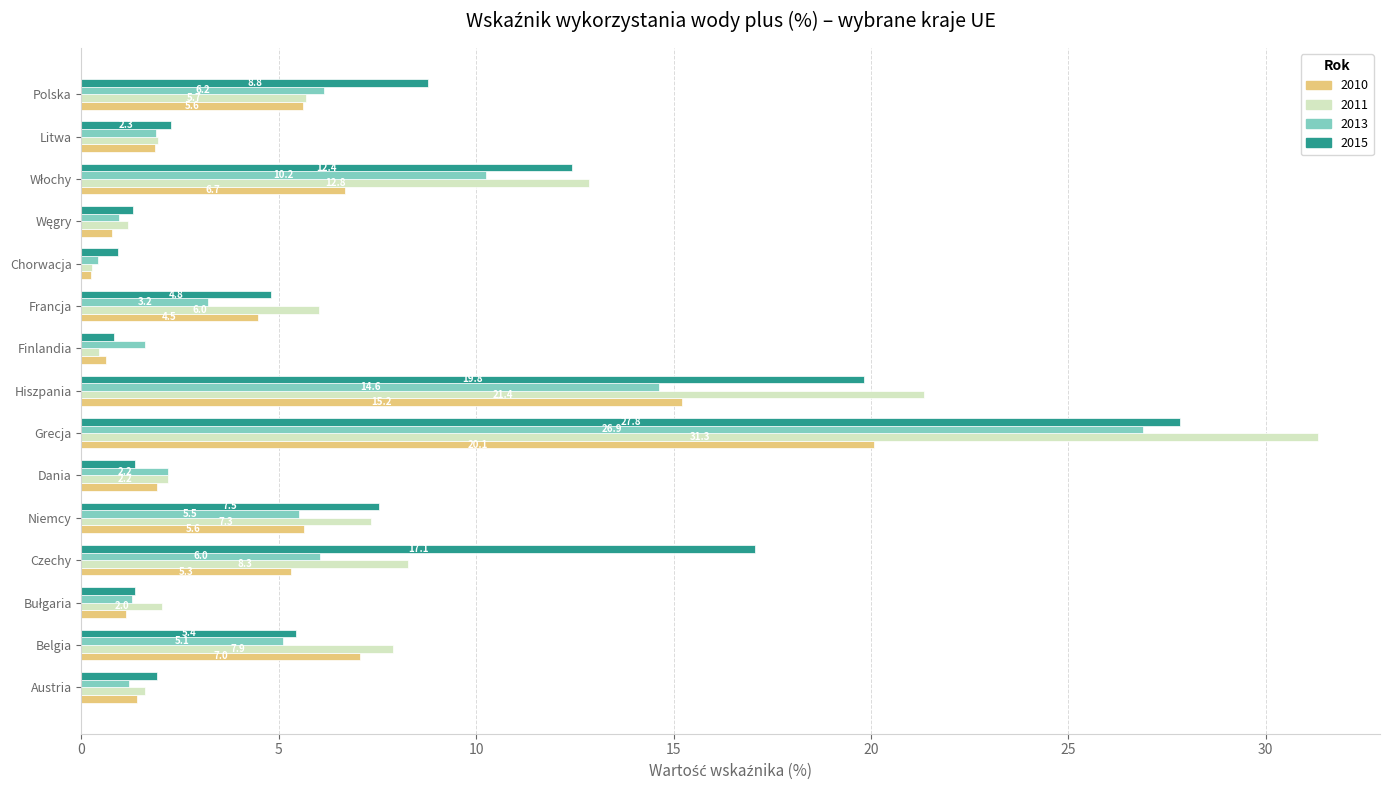

Which series has the largest total across all categories?

2015